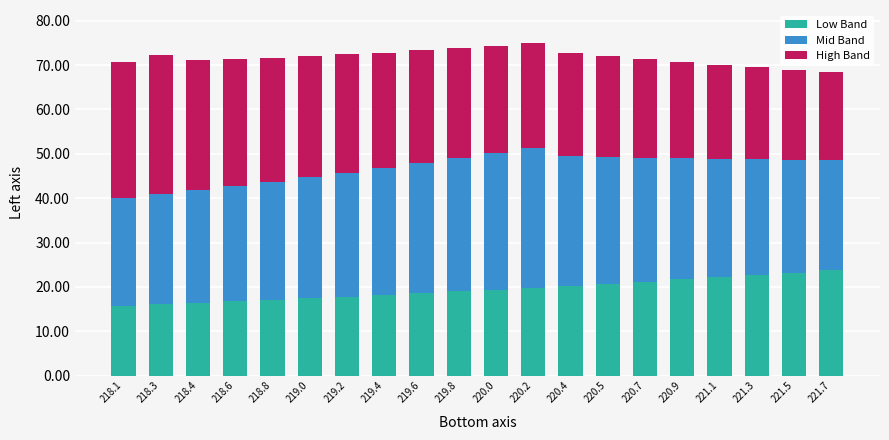

What is the sum of all Low Band values?

387.8